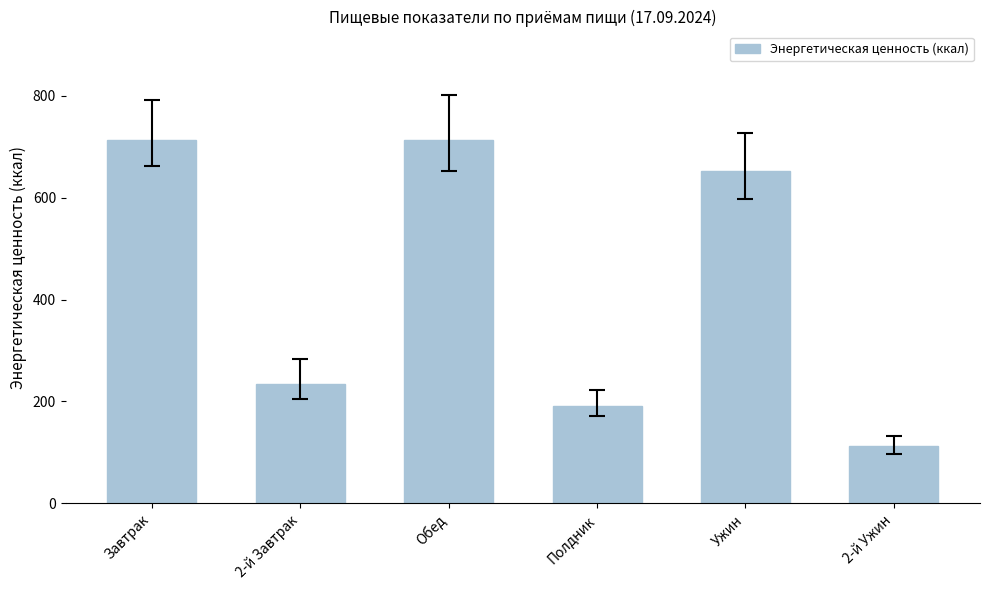

At which category does the chart reach its minimum across all series?

2-й Ужин